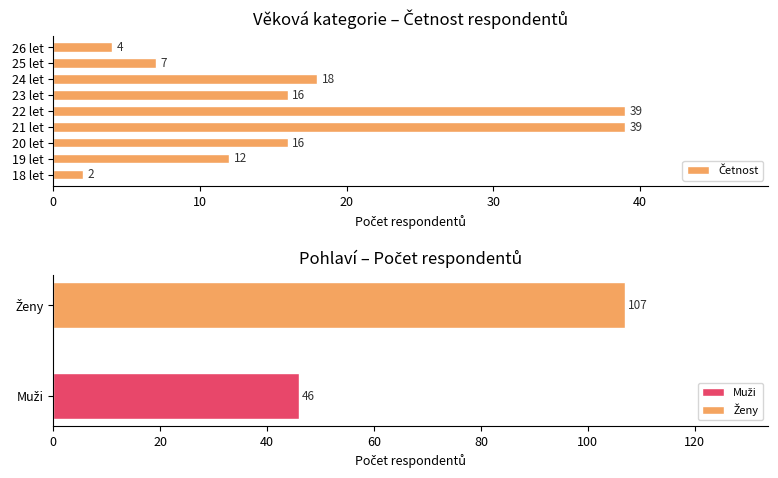

Does the chart contain stacked bars?

No